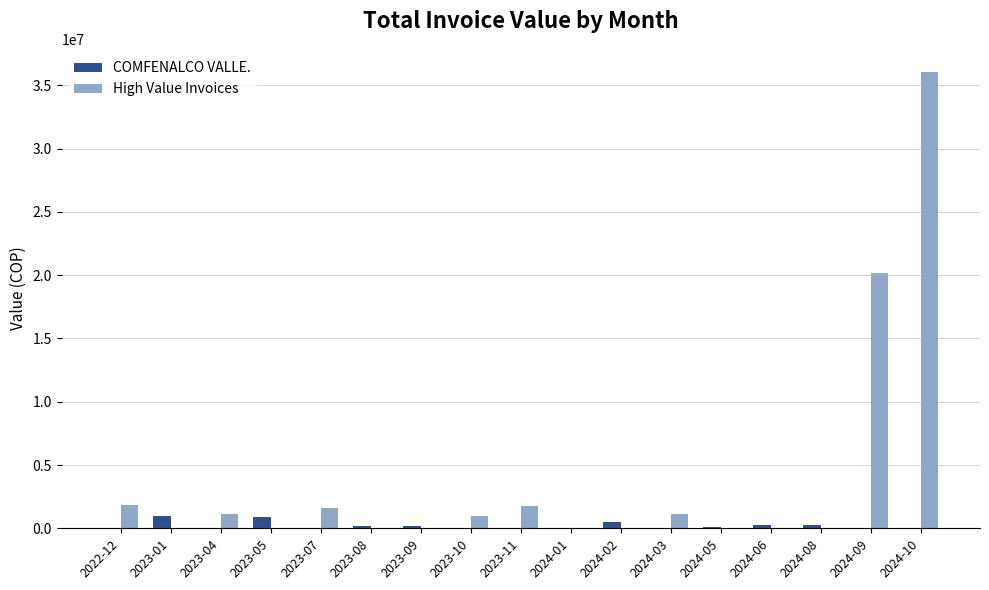

Does the chart contain stacked bars?

No